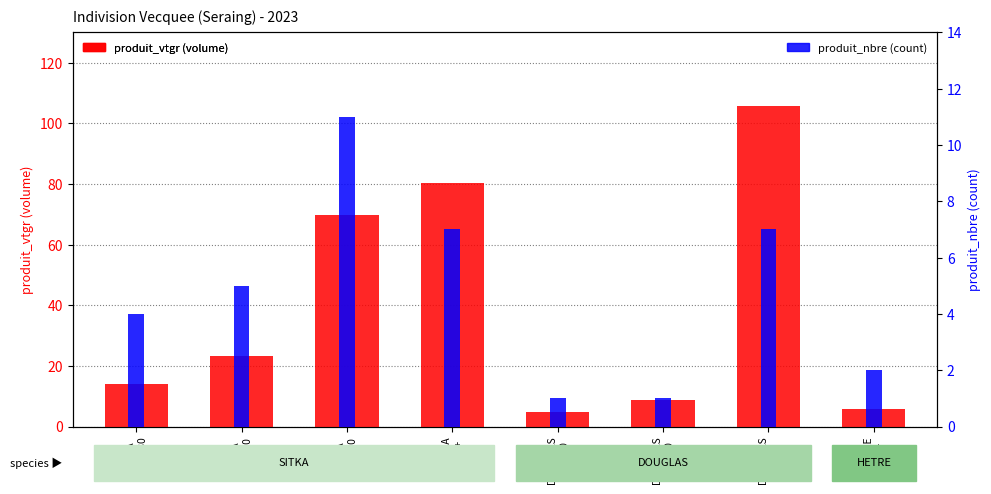

Which category has the highest value in the produit_vtgr (volume) series?

DOUGLAS
250+